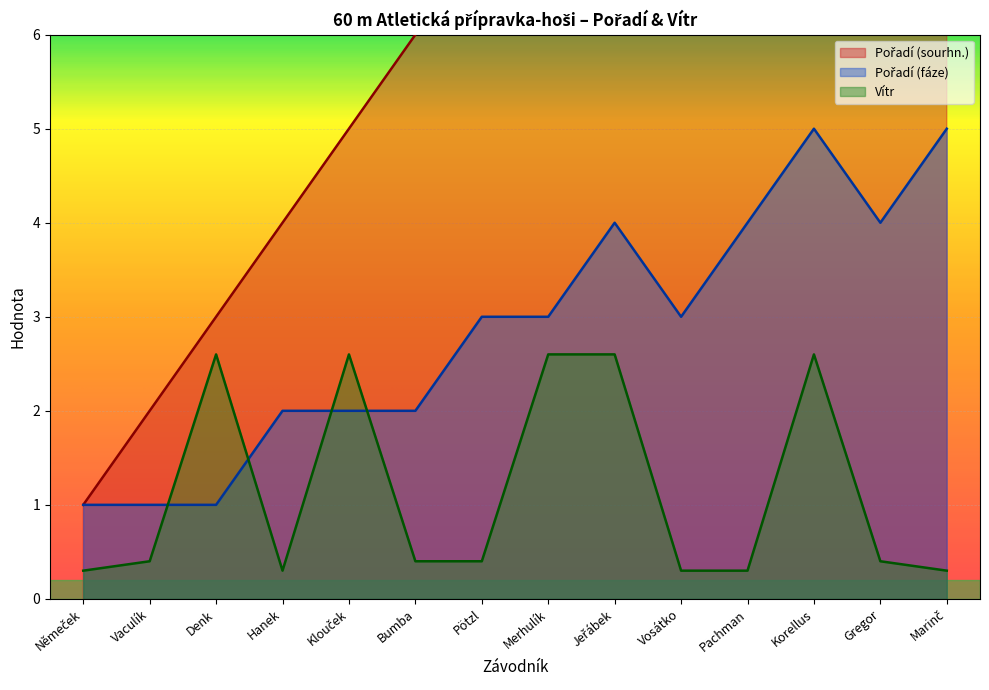

At which category does Vítr reach its first local valley?

Hanek